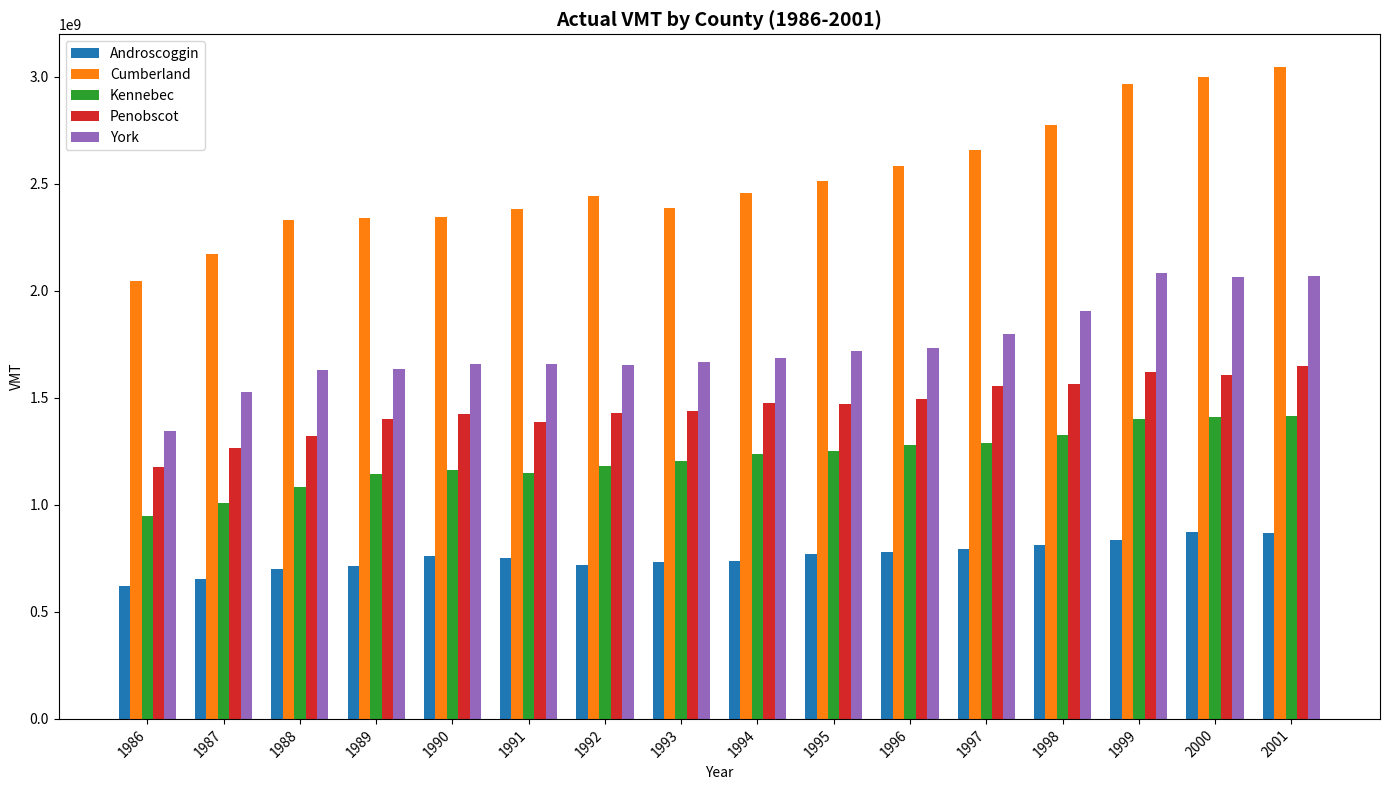

What is the total value across all series at 2001?

9044137495